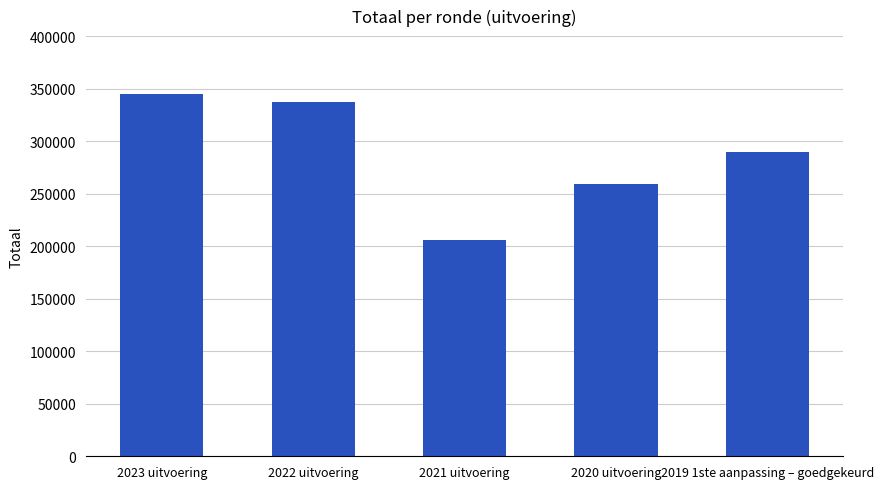

What is the difference between the maximum and second lowest values?

85148